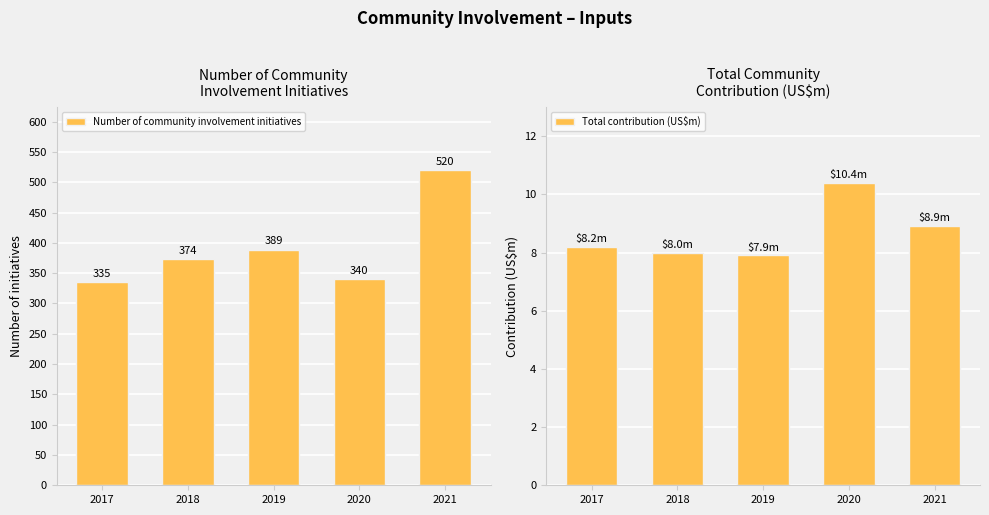

Where is Total contribution (US$m) nearest to the value 9?

2021